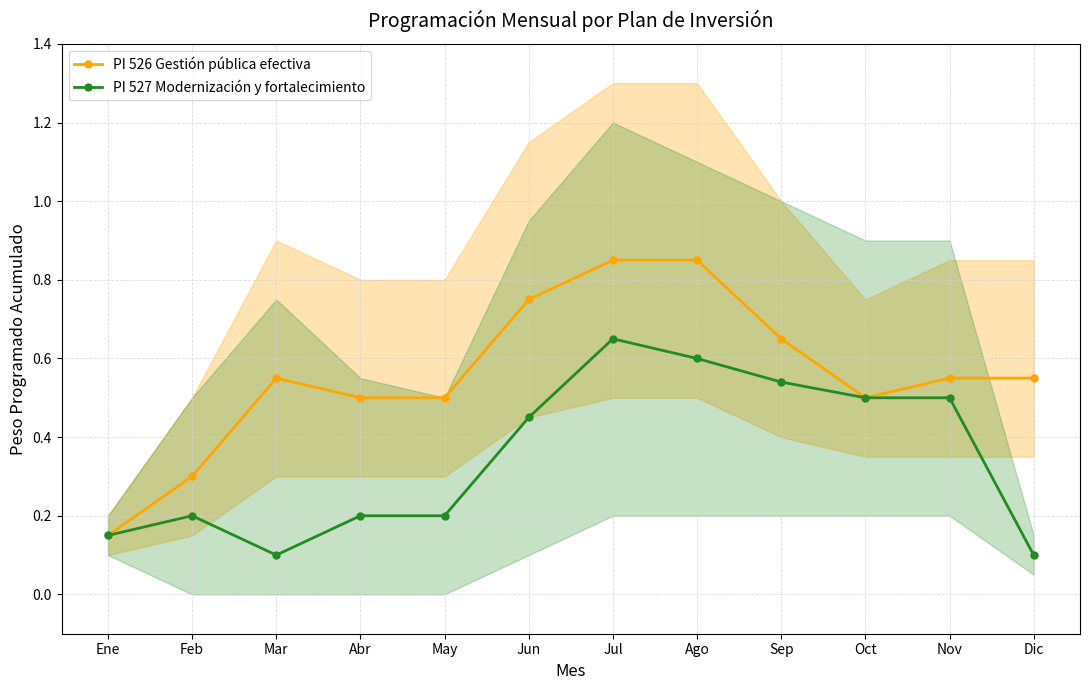

What is the label of the 5th point from the left?

May